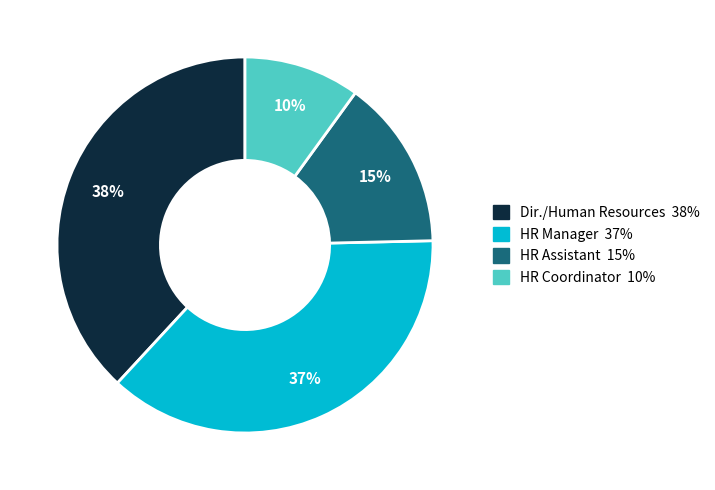

Does any single category account for the majority?

No